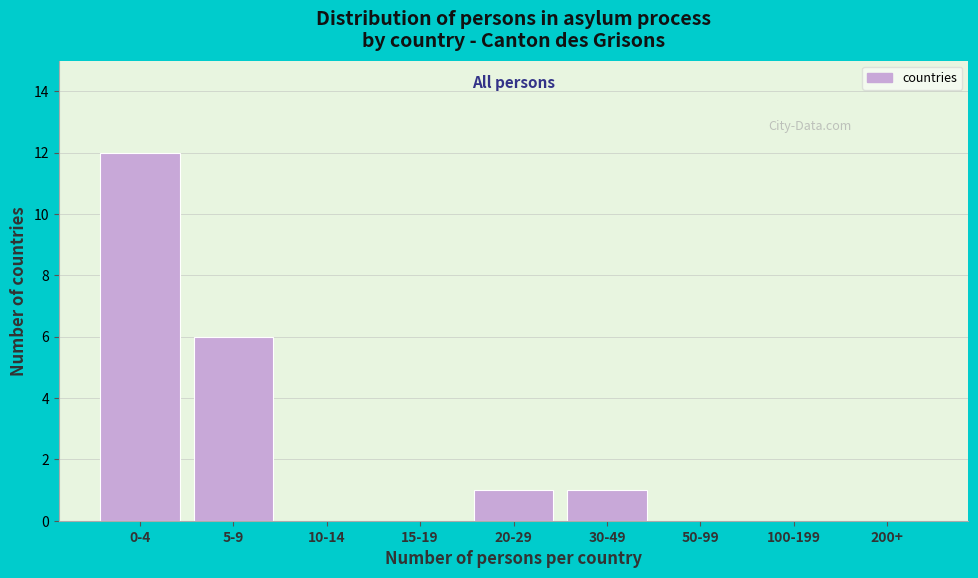

Reading right to left, list all the values displayed in this chart.

200+=0	100-199=0	50-99=0	30-49=1	20-29=1	15-19=0	10-14=0	5-9=6	0-4=12